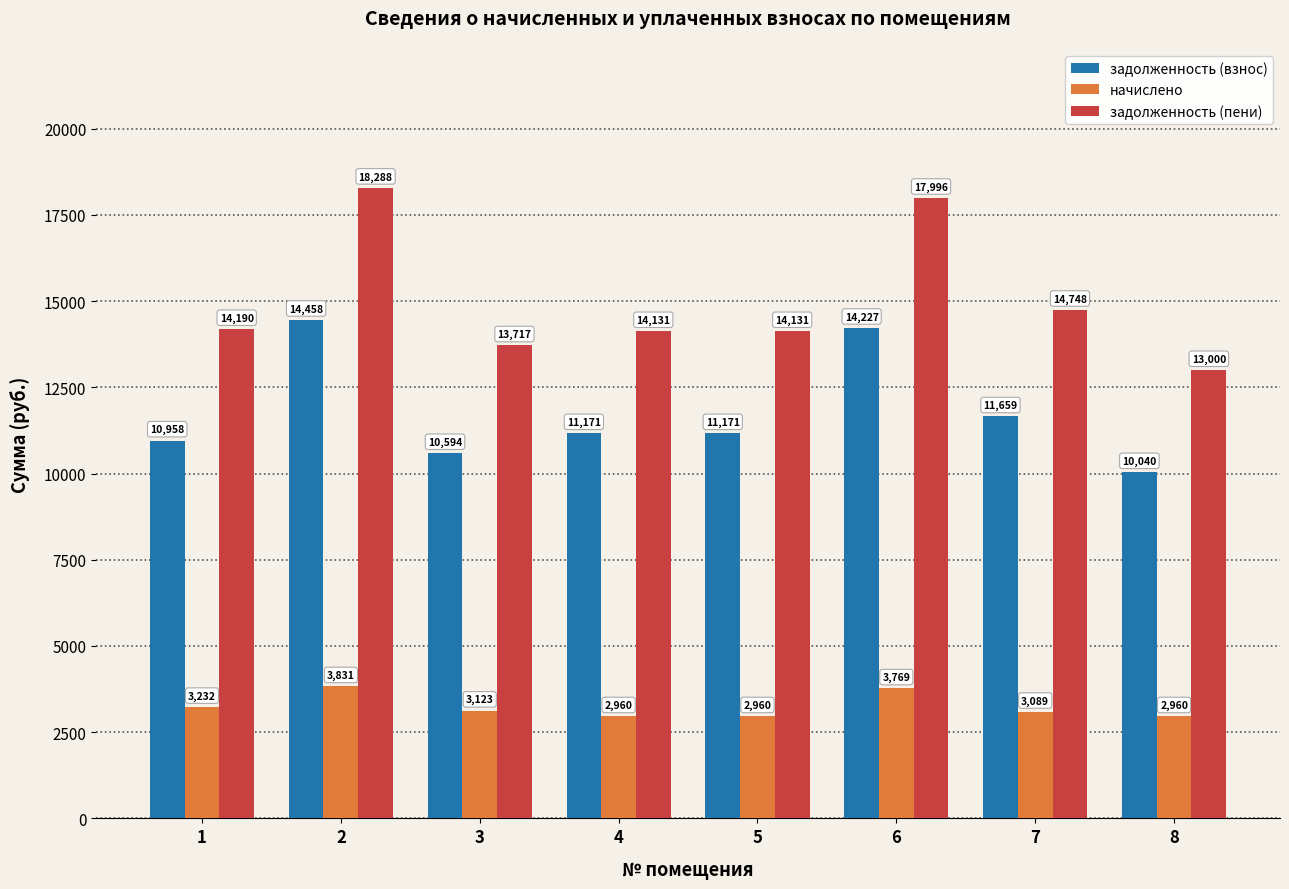

The value of начислено at 7 is 4617.8. True or false?

False